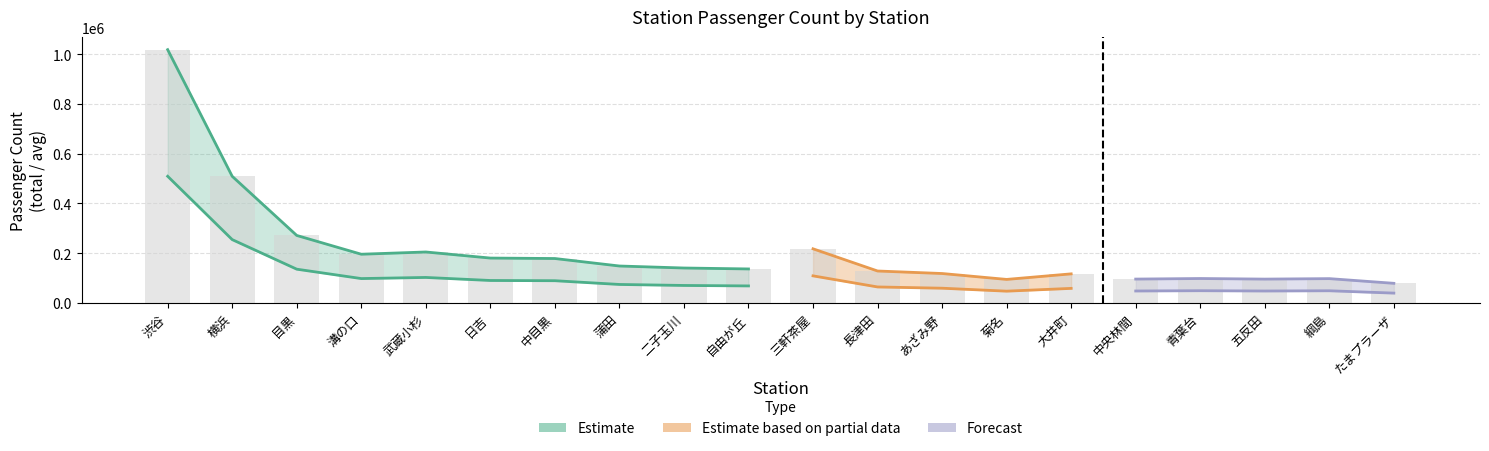

What is the label of the 8th bar from the right?

あざみ野